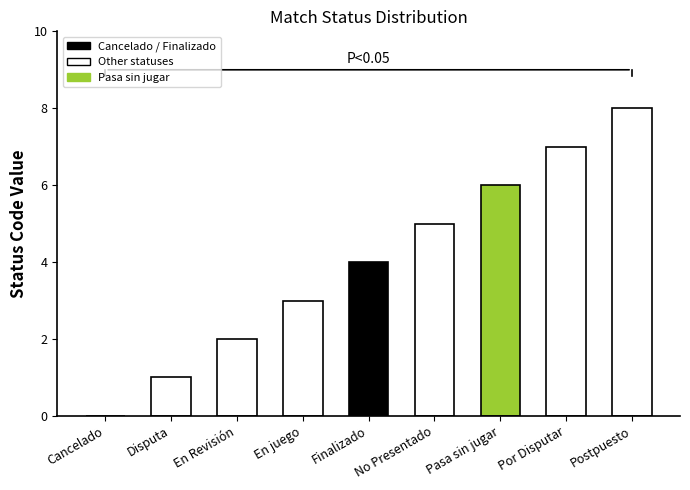

Is it true that the value at Disputa is 2?

False